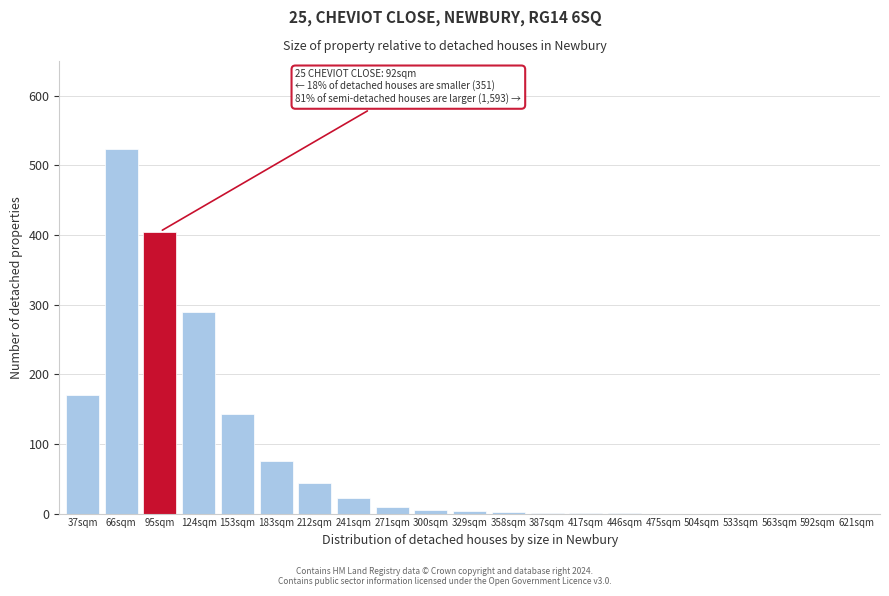

Which has a higher value, 37sqm or 563sqm?

37sqm